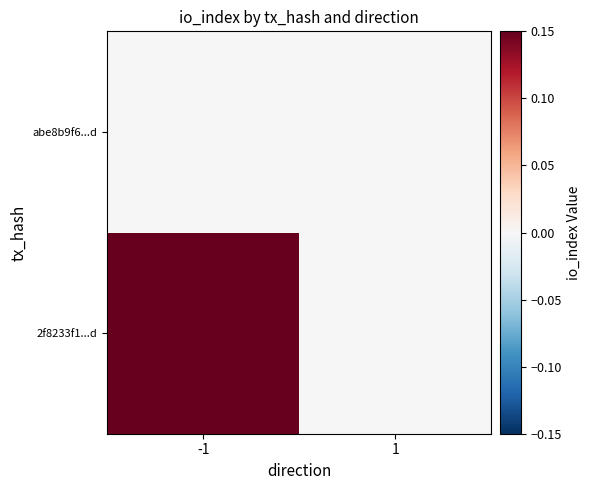

What is the total value across all series at -1?

0.1